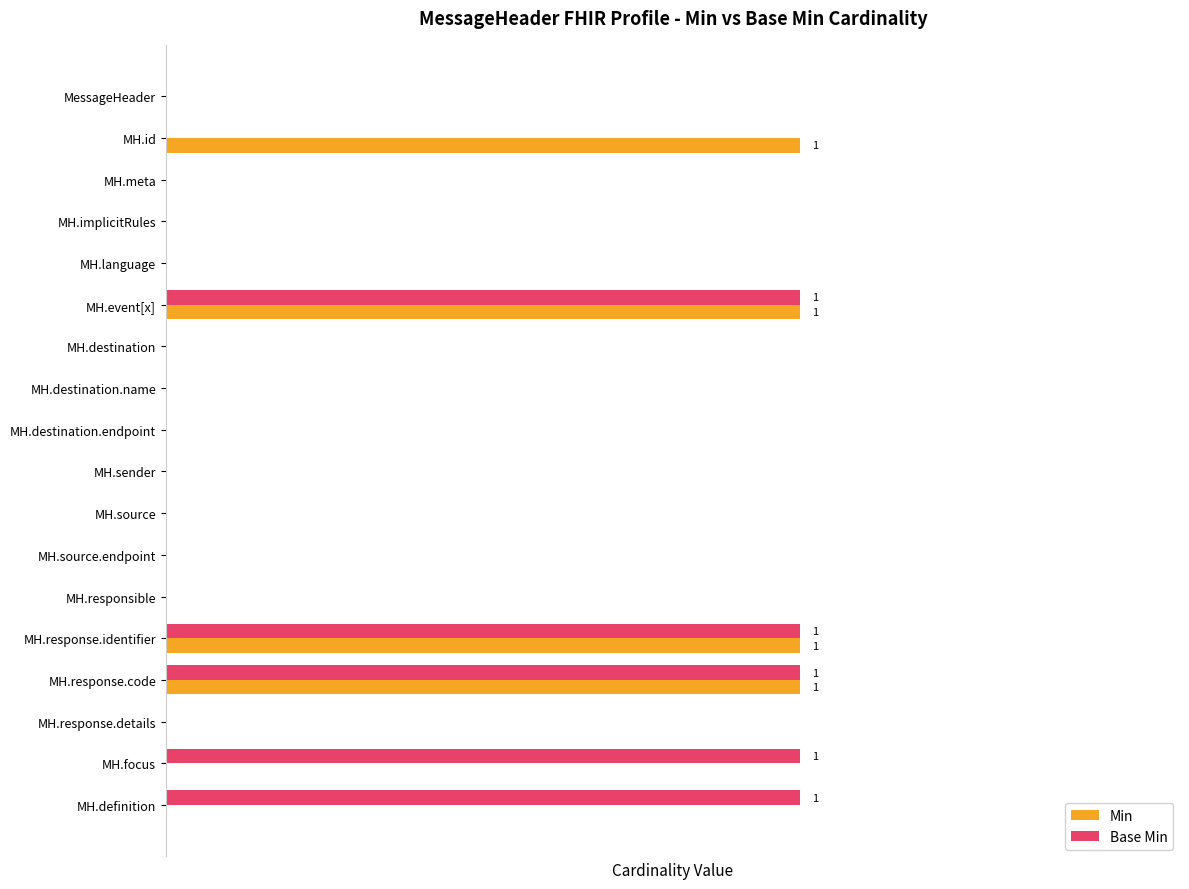

What are all the series names shown in the legend?

Min, Base Min